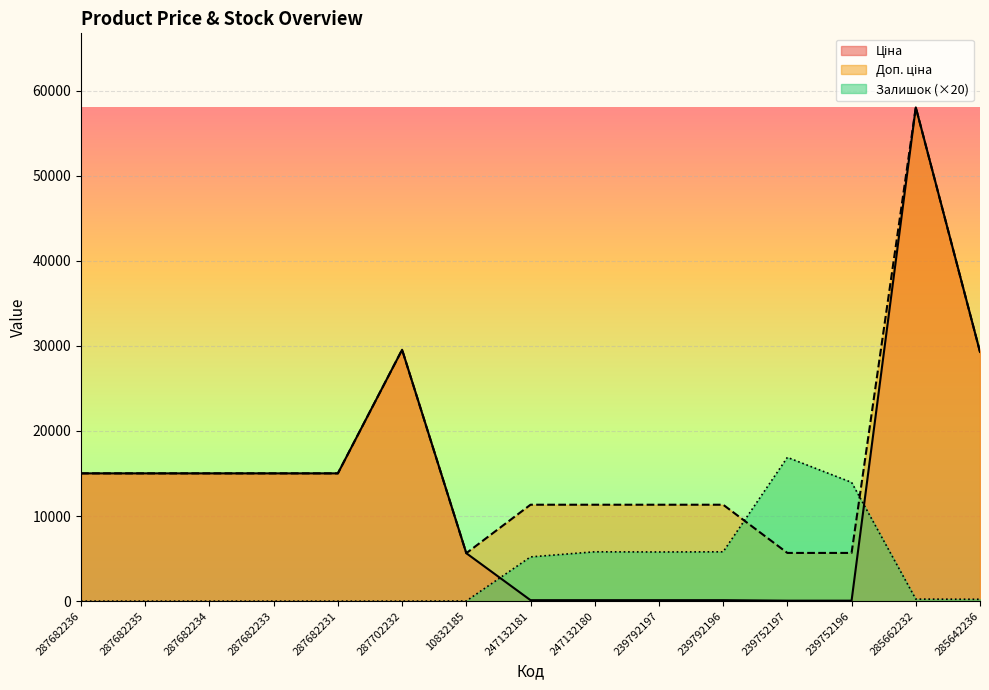

Where is the first local maximum for Доп. ціна?

287702232